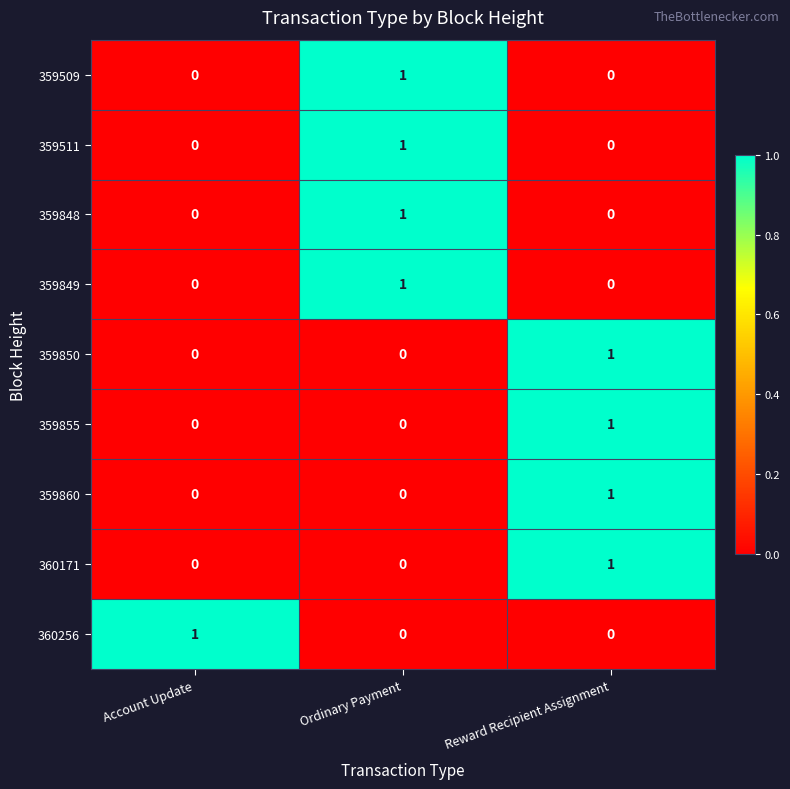

How many 360256 values are between 0 and 1?

3